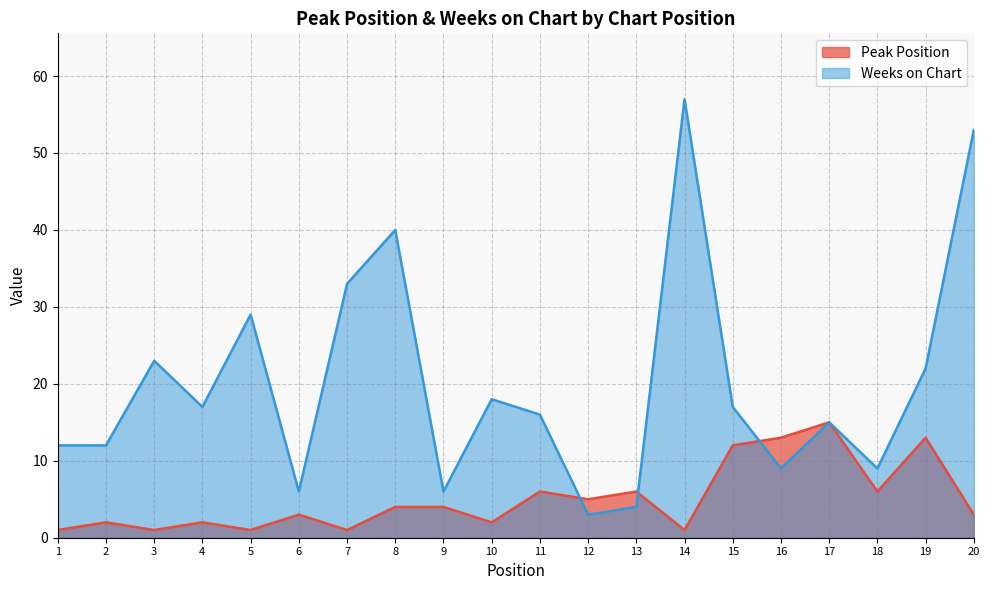

In Weeks on Chart, how many points are lower than both neighbors (excluding endpoints)?

6